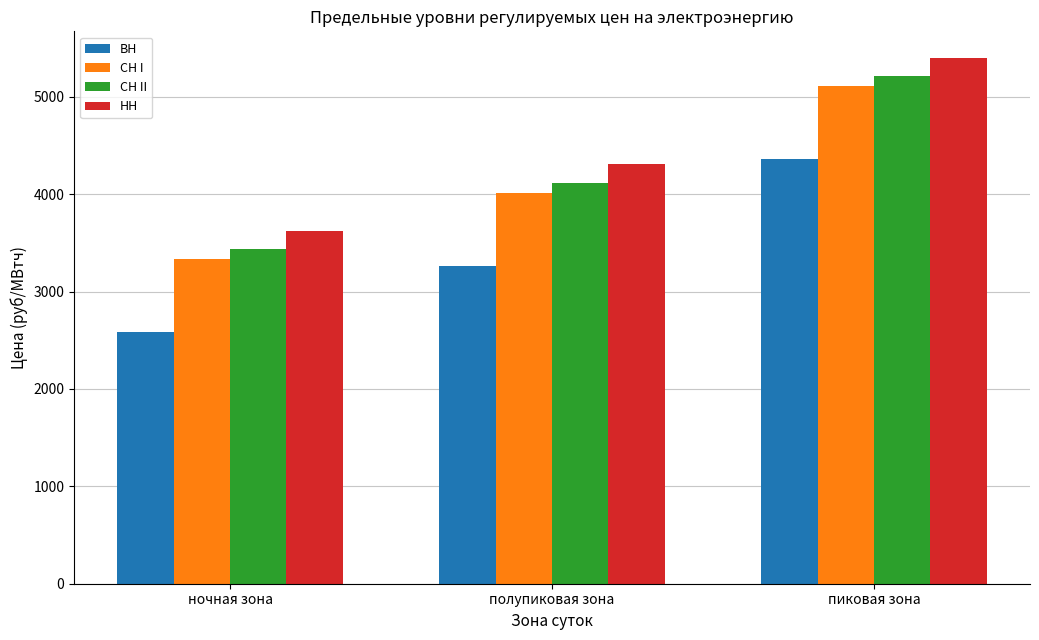

What is the label of the 3rd bar from the right?

ночная зона